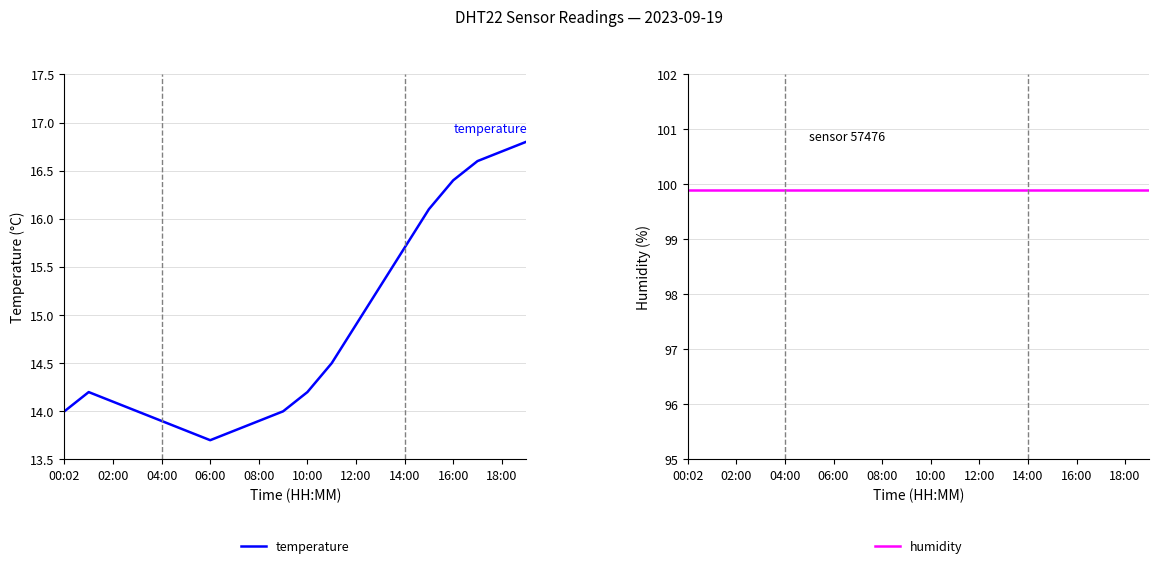

What is the sum of the temperature values at 06:00 and 18:00?

30.4